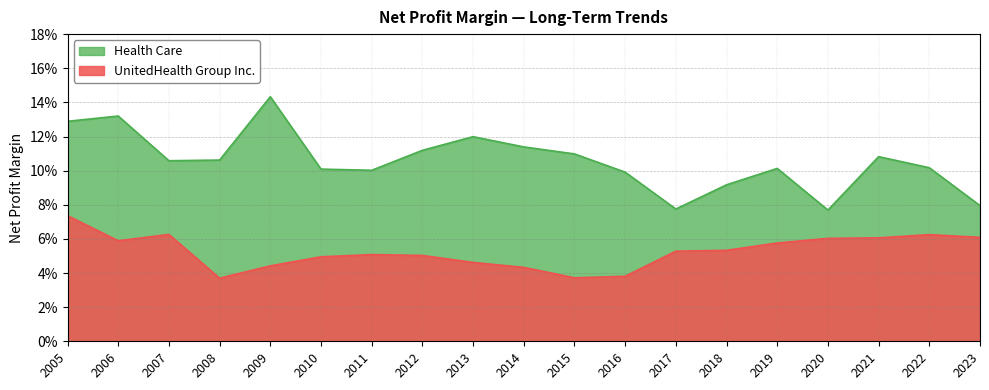

What is the total value across all series at 2015?

0.1